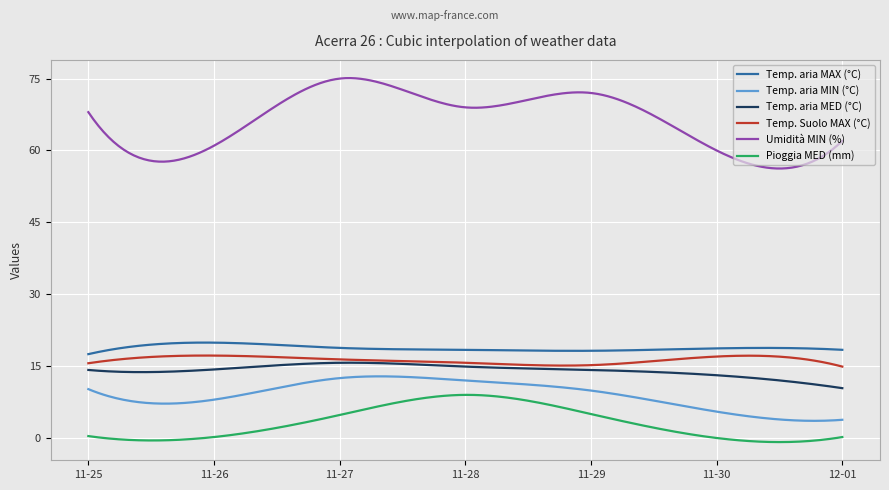

What is the maximum value for Temp. Suolo MAX (°C)?

17.2